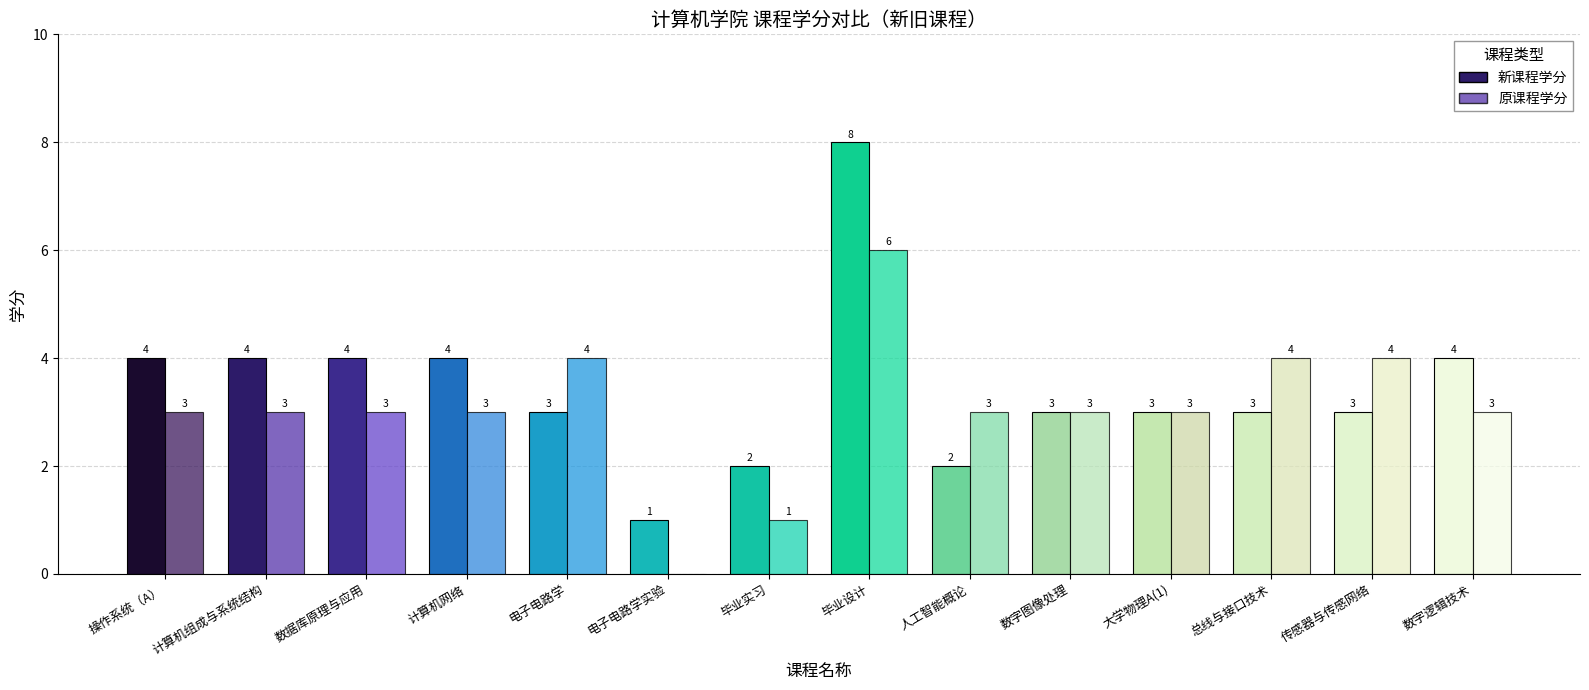

Which label corresponds to the largest value in the chart?

毕业设计